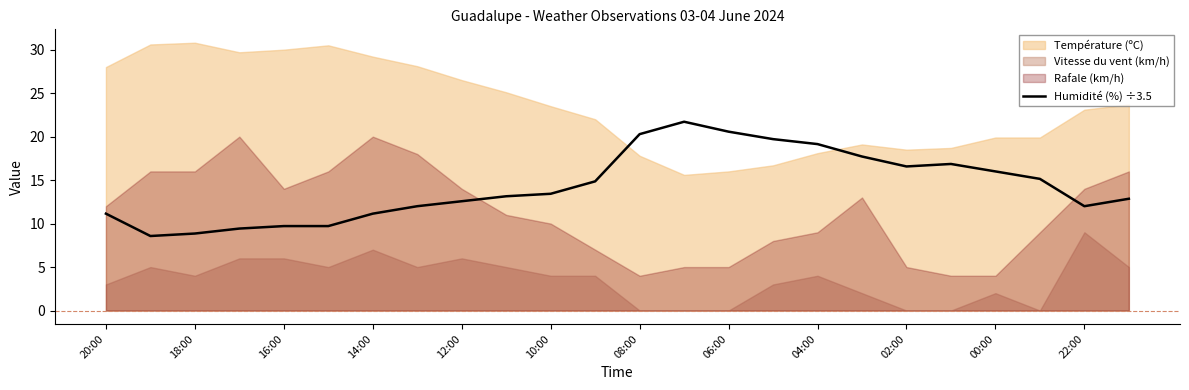

The value of Humidité (%) ÷3.5 at 06:00 is 20.6. True or false?

True